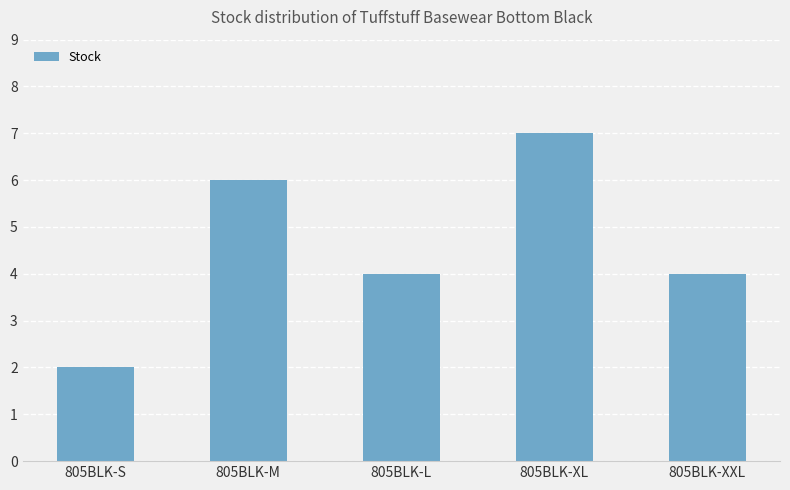

How many bars are there in total?

5